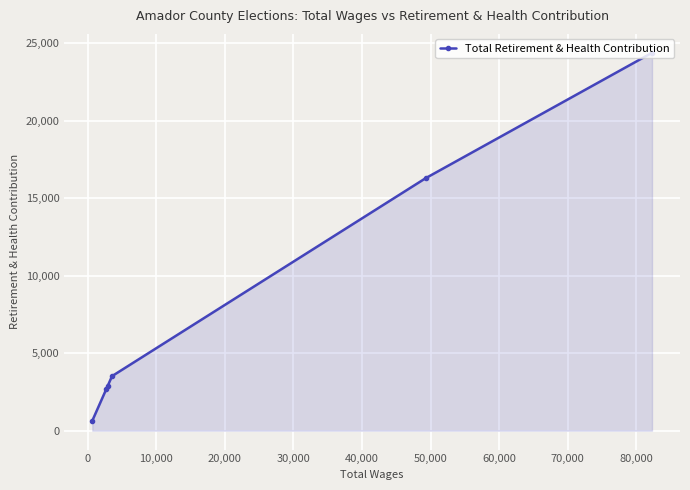

How many data points does each series have?

6